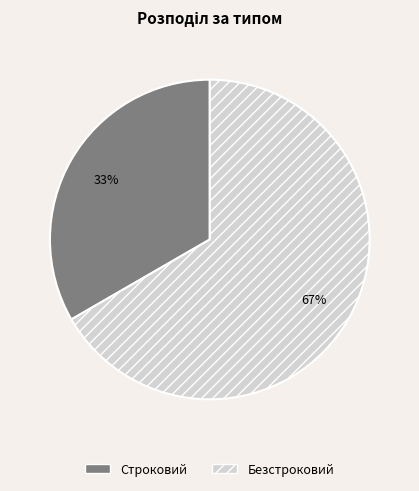

The Безстроковий slice represents 58% of the pie. True or false?

False